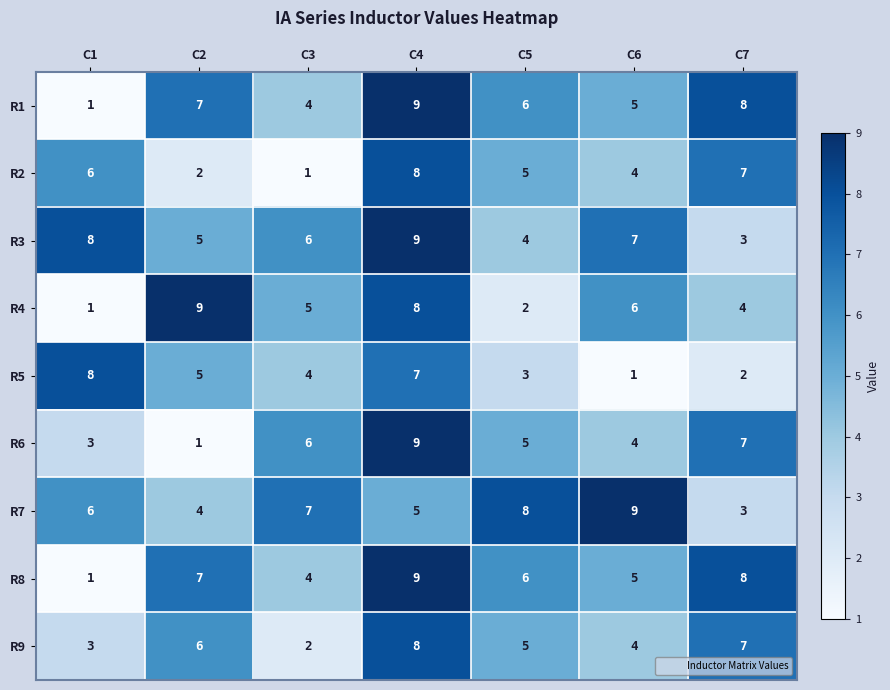

List the labels in order of R3 value, smallest first.

C7, C5, C2, C3, C6, C1, C4